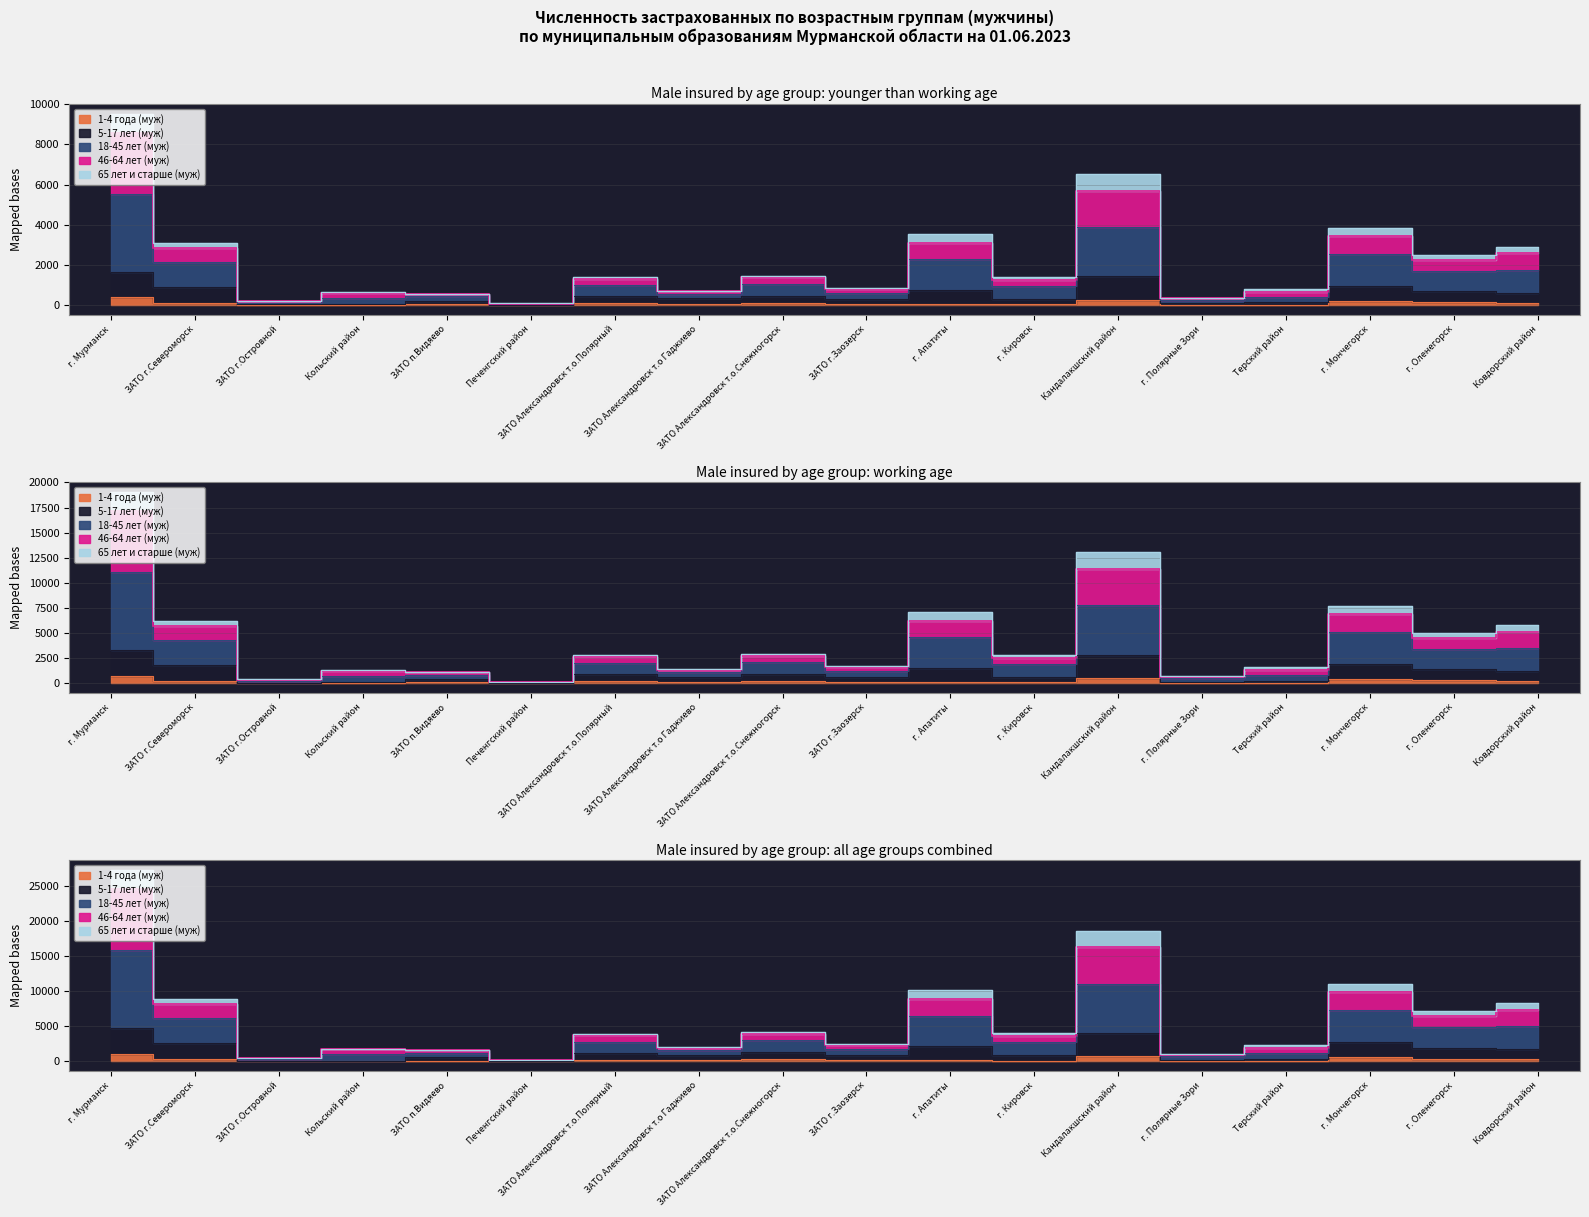

What is the total value across all series at ЗАТО п.Видяево?

2955.7